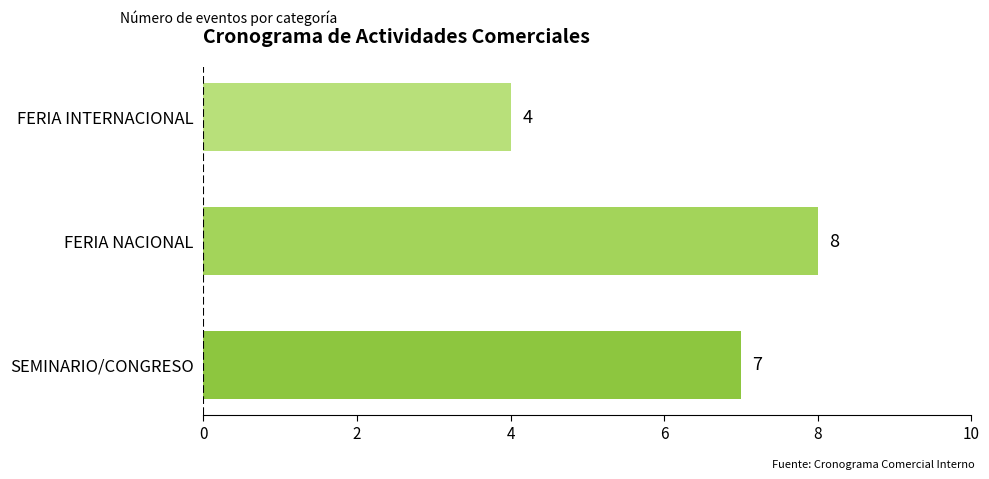

Approximately how many times larger is the value at FERIA NACIONAL compared to SEMINARIO/CONGRESO?

1.1